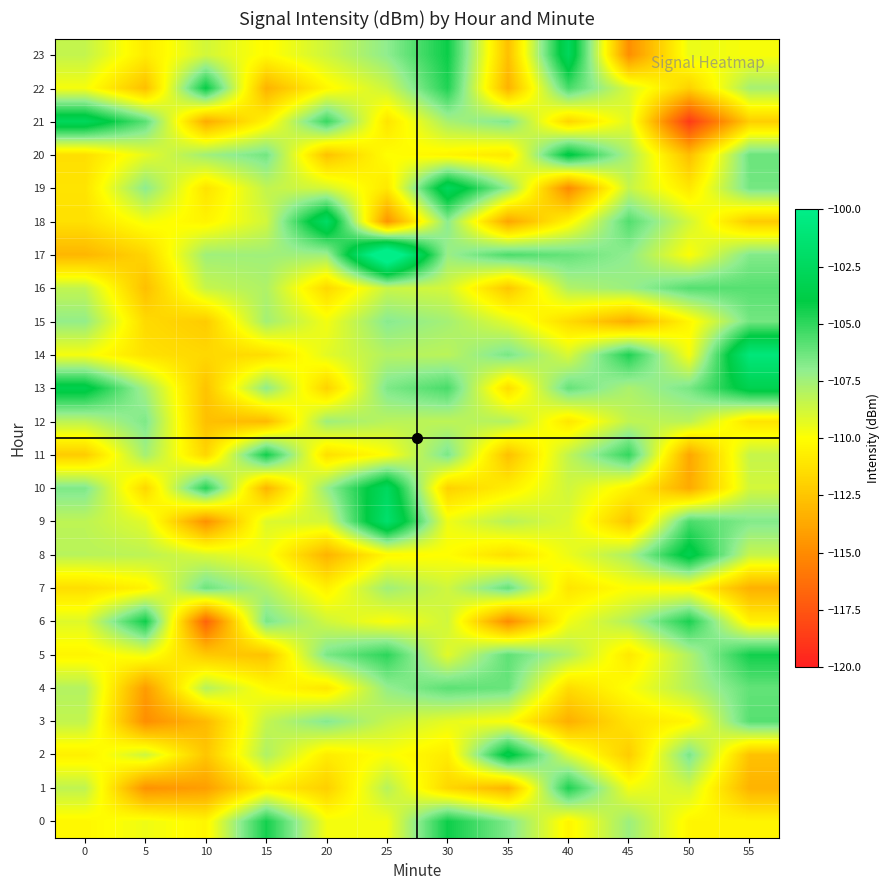

Reading right to left, what are all the values shown in this chart?

0: 55=-110.4	50=-110.4	45=-107.4	40=-110.4	35=-106.7	30=-104.3	25=-109.7	20=-109.7	15=-104.4	10=-110.4	5=-109.6	0=-110.3
1: 55=-113.3	50=-108.8	45=-109.7	40=-104.6	35=-113.2	30=-111.7	25=-108.1	20=-112.0	15=-110.7	10=-114.2	5=-114.7	0=-108.3
2: 55=-112.7	50=-106.5	45=-112.2	40=-109.0	35=-103.4	30=-110.8	25=-109.9	20=-110.8	15=-107.9	10=-112.5	5=-108.7	0=-110.6
3: 55=-105.8	50=-110.4	45=-111.2	40=-113.4	35=-109.9	30=-109.3	25=-108.5	20=-106.8	15=-108.4	10=-113.0	5=-114.9	0=-108.4
4: 55=-106.1	50=-108.0	45=-109.9	40=-111.5	35=-106.2	30=-105.9	25=-107.2	20=-111.0	15=-110.2	10=-108.0	5=-114.3	0=-108.0
5: 55=-104.4	50=-107.9	45=-110.9	40=-107.9	35=-106.0	30=-109.2	25=-104.9	20=-106.6	15=-112.6	10=-112.3	5=-109.6	0=-110.4
6: 55=-110.6	50=-104.6	45=-107.9	40=-109.7	35=-115.0	30=-108.7	25=-109.9	20=-108.7	15=-106.5	10=-116.9	5=-104.3	0=-109.1
7: 55=-113.4	50=-110.2	45=-110.0	40=-111.1	35=-106.1	30=-108.7	25=-107.5	20=-110.6	15=-108.0	10=-106.3	5=-110.5	0=-111.4
8: 55=-108.5	50=-103.3	45=-107.8	40=-109.5	35=-111.4	30=-110.0	25=-110.3	20=-113.2	15=-109.7	10=-109.0	5=-108.2	0=-108.1
9: 55=-106.7	50=-105.6	45=-112.5	40=-109.1	35=-108.1	30=-109.6	25=-101.6	20=-108.8	15=-109.1	10=-114.8	5=-109.2	0=-108.2
10: 55=-108.8	50=-113.7	45=-110.5	40=-108.7	35=-110.7	30=-112.0	25=-102.4	20=-107.2	15=-113.2	10=-104.8	5=-111.7	0=-106.6
11: 55=-108.4	50=-113.8	45=-105.1	40=-108.3	35=-112.7	30=-106.6	25=-110.0	20=-111.3	15=-104.4	10=-111.8	5=-107.6	0=-112.2
12: 55=-111.1	50=-108.1	45=-108.3	40=-111.0	35=-108.0	30=-108.2	25=-108.1	20=-107.4	15=-113.0	10=-112.7	5=-106.7	0=-108.2
13: 55=-103.3	50=-106.5	45=-107.8	40=-106.1	35=-111.5	30=-105.5	25=-106.6	20=-111.9	15=-107.0	10=-112.6	5=-107.6	0=-103.4
14: 55=-100.8	50=-109.8	45=-104.6	40=-109.0	35=-106.5	30=-108.2	25=-108.0	20=-109.2	15=-111.4	10=-111.7	5=-111.3	0=-109.7
15: 55=-106.4	50=-110.3	45=-113.5	40=-111.5	35=-109.2	30=-107.6	25=-106.9	20=-109.7	15=-107.6	10=-112.2	5=-111.6	0=-107.1
16: 55=-105.8	50=-105.8	45=-107.3	40=-107.9	35=-112.4	30=-108.8	25=-108.5	20=-111.7	15=-107.8	10=-108.5	5=-112.7	0=-108.4
17: 55=-106.7	50=-109.9	45=-107.0	40=-106.1	35=-105.6	30=-107.3	25=-97.4	20=-107.5	15=-107.5	10=-107.5	5=-111.8	0=-113.1
18: 55=-112.2	50=-108.8	45=-105.7	40=-110.4	35=-113.8	30=-106.9	25=-114.6	20=-102.1	15=-108.8	10=-110.5	5=-109.7	0=-111.3
19: 55=-106.4	50=-111.0	45=-108.4	40=-115.1	35=-107.1	30=-102.6	25=-111.0	20=-108.9	15=-108.4	10=-111.2	5=-107.0	0=-111.1
20: 55=-106.2	50=-112.8	45=-107.8	40=-103.7	35=-111.0	30=-110.4	25=-110.0	20=-112.6	15=-106.4	10=-107.5	5=-109.3	0=-111.4
21: 55=-112.1	50=-118.7	45=-109.2	40=-111.8	35=-106.7	30=-107.7	25=-111.1	20=-105.2	15=-110.5	10=-113.6	5=-105.9	0=-102.6
22: 55=-107.6	50=-111.9	45=-109.0	40=-105.5	35=-113.3	30=-104.7	25=-108.6	20=-110.3	15=-113.3	10=-104.1	5=-112.7	0=-109.8
23: 55=-109.8	50=-109.5	45=-114.9	40=-102.6	35=-112.7	30=-104.2	25=-107.0	20=-108.7	15=-110.2	10=-108.8	5=-110.8	0=-108.4